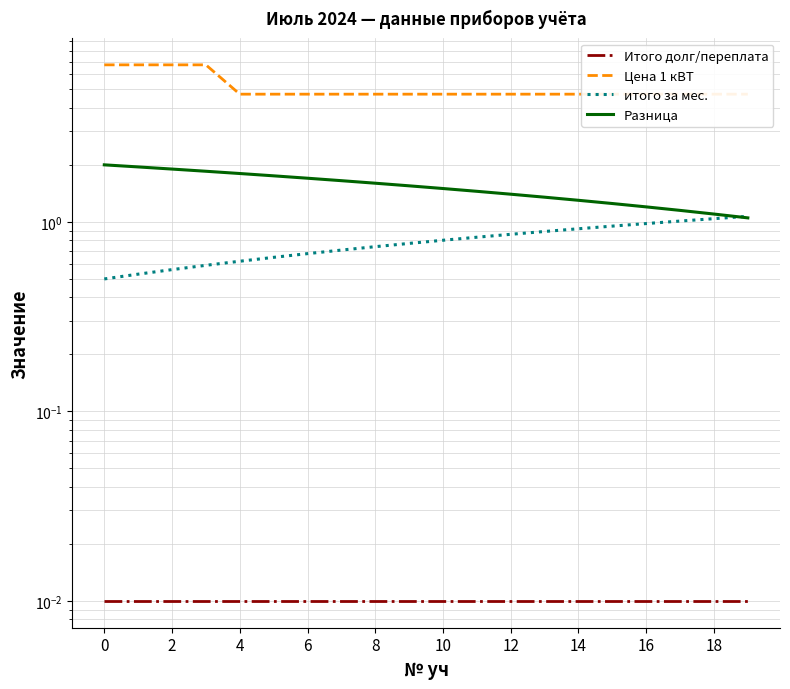

Between 6 and 10, which is larger?

6